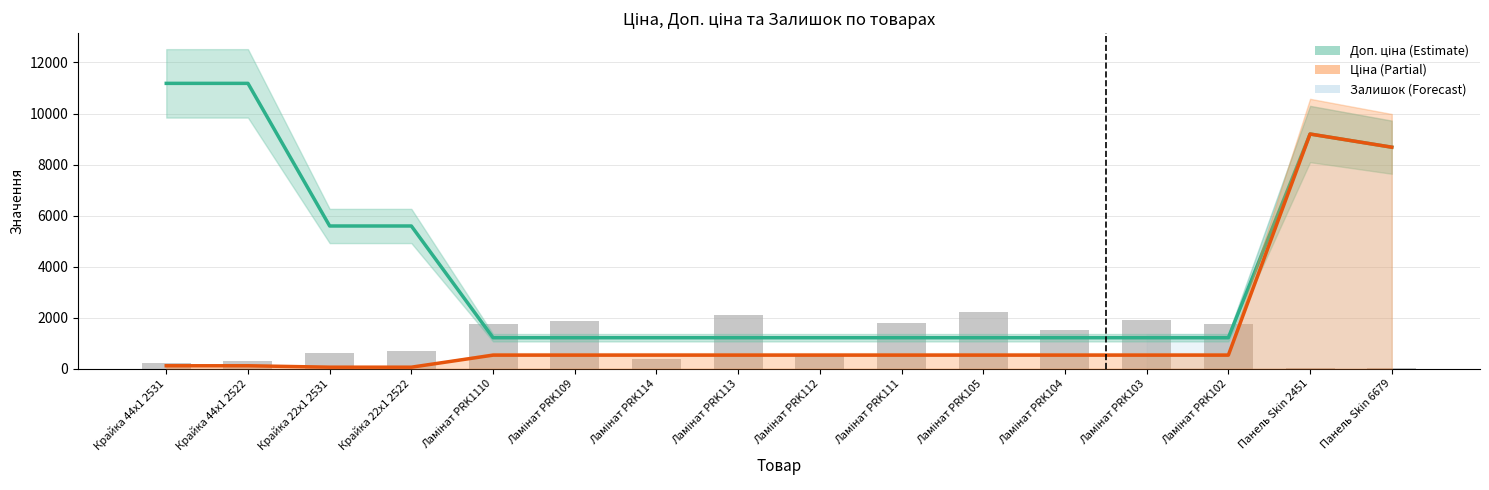

Reading left to right, list all the values displayed in this chart.

Доп. ціна: Крайка 44x1 2531=11182.0	Крайка 44x1 2522=11182.0	Крайка 22x1 2531=5591.0	Крайка 22x1 2522=5591.0	Ламінат PRK1110=1210.7	Ламінат PRK109=1210.7	Ламінат PRK114=1210.7	Ламінат PRK113=1210.7	Ламінат PRK112=1210.7	Ламінат PRK111=1210.7	Ламінат PRK105=1210.7	Ламінат PRK104=1210.7	Ламінат PRK103=1210.7	Ламінат PRK102=1210.7	Панель Skin 2451=9196.3	Панель Skin 6679=8679.5
Ціна: Крайка 44x1 2531=111.8	Крайка 44x1 2522=111.8	Крайка 22x1 2531=55.9	Крайка 22x1 2522=55.9	Ламінат PRK1110=528.2	Ламінат PRK109=528.2	Ламінат PRK114=528.2	Ламінат PRK113=528.2	Ламінат PRK112=528.2	Ламінат PRK111=528.2	Ламінат PRK105=528.2	Ламінат PRK104=528.2	Ламінат PRK103=528.2	Ламінат PRK102=528.2	Панель Skin 2451=9196.3	Панель Skin 6679=8679.5
Залишок: Крайка 44x1 2531=218.0	Крайка 44x1 2522=290.0	Крайка 22x1 2531=600.0	Крайка 22x1 2522=702.0	Ламінат PRK1110=1734.0	Ламінат PRK109=1868.0	Ламінат PRK114=371.0	Ламінат PRK113=2099.0	Ламінат PRK112=518.0	Ламінат PRK111=1769.0	Ламінат PRK105=2235.0	Ламінат PRK104=1526.0	Ламінат PRK103=1905.0	Ламінат PRK102=1747.0	Панель Skin 2451=20.0	Панель Skin 6679=11.0